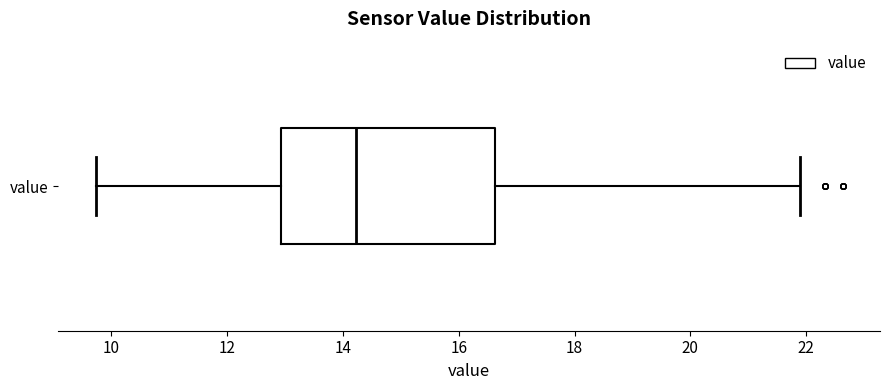

Where does the right whisker of the box for value end on the x-axis? The values are not printed on the chart, so give them approximately, as read against the axis.

22.0